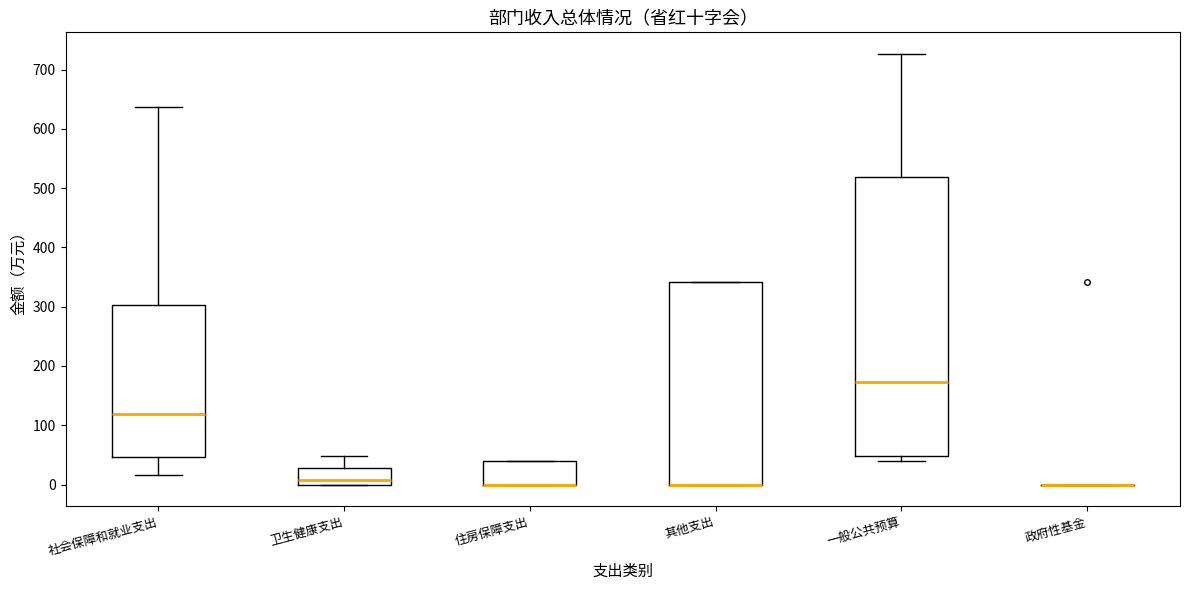

Where is the lower edge of the box for 其他支出 on the y-axis? The values are not printed on the chart, so give them approximately, as read against the axis.

0